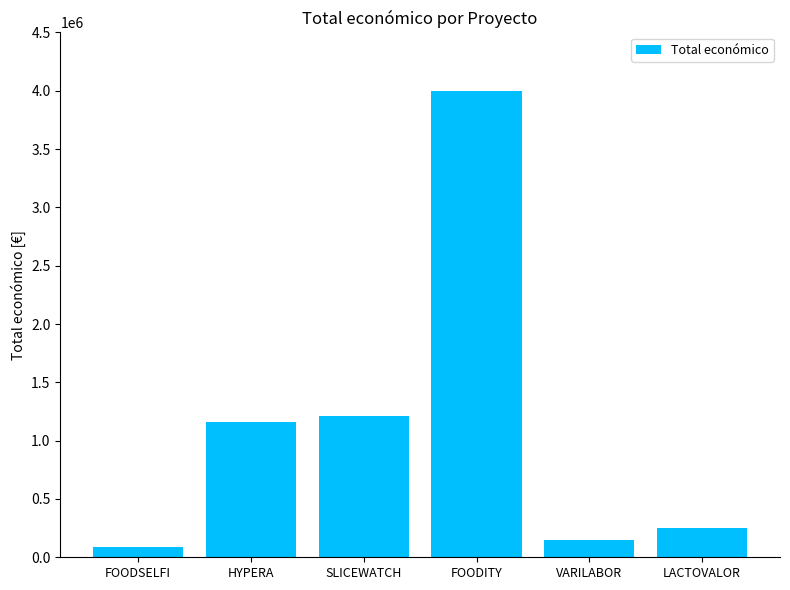

What is the label of the 2nd bar from the left?

HYPERA